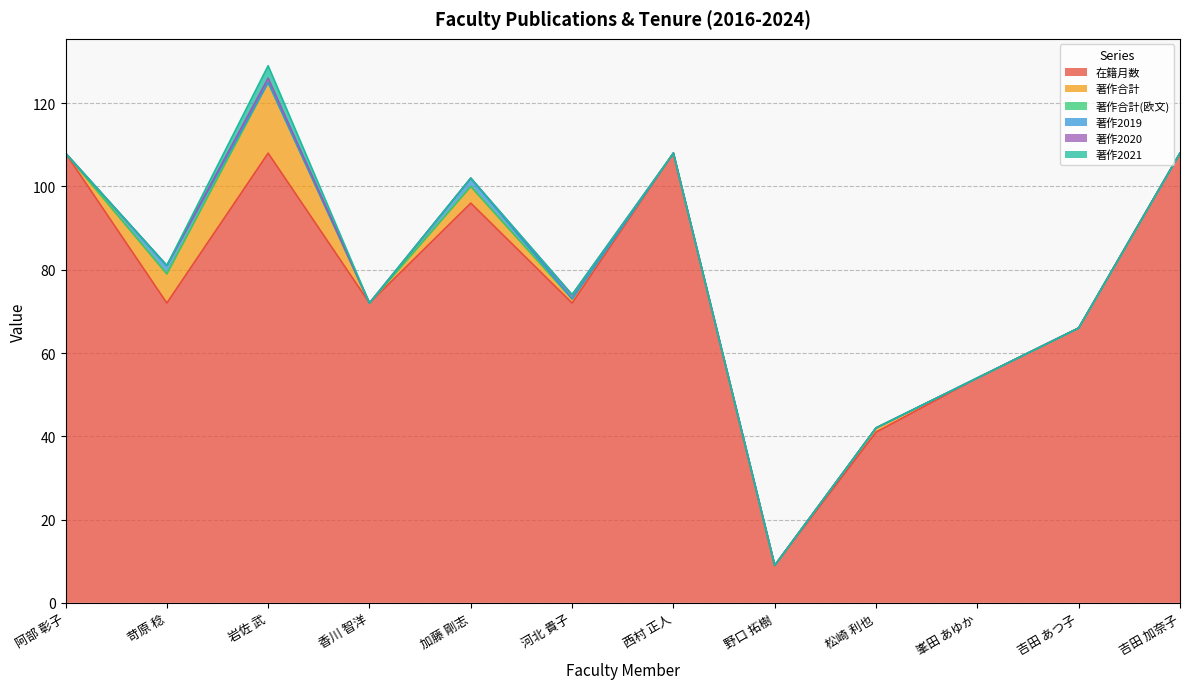

The 著作2020 series shows 0 at 松崎 利也. True or false?

True